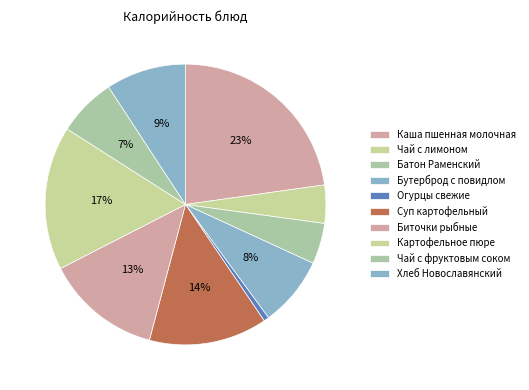

To the nearest percent, what portion does Батон Раменский represent?

5%